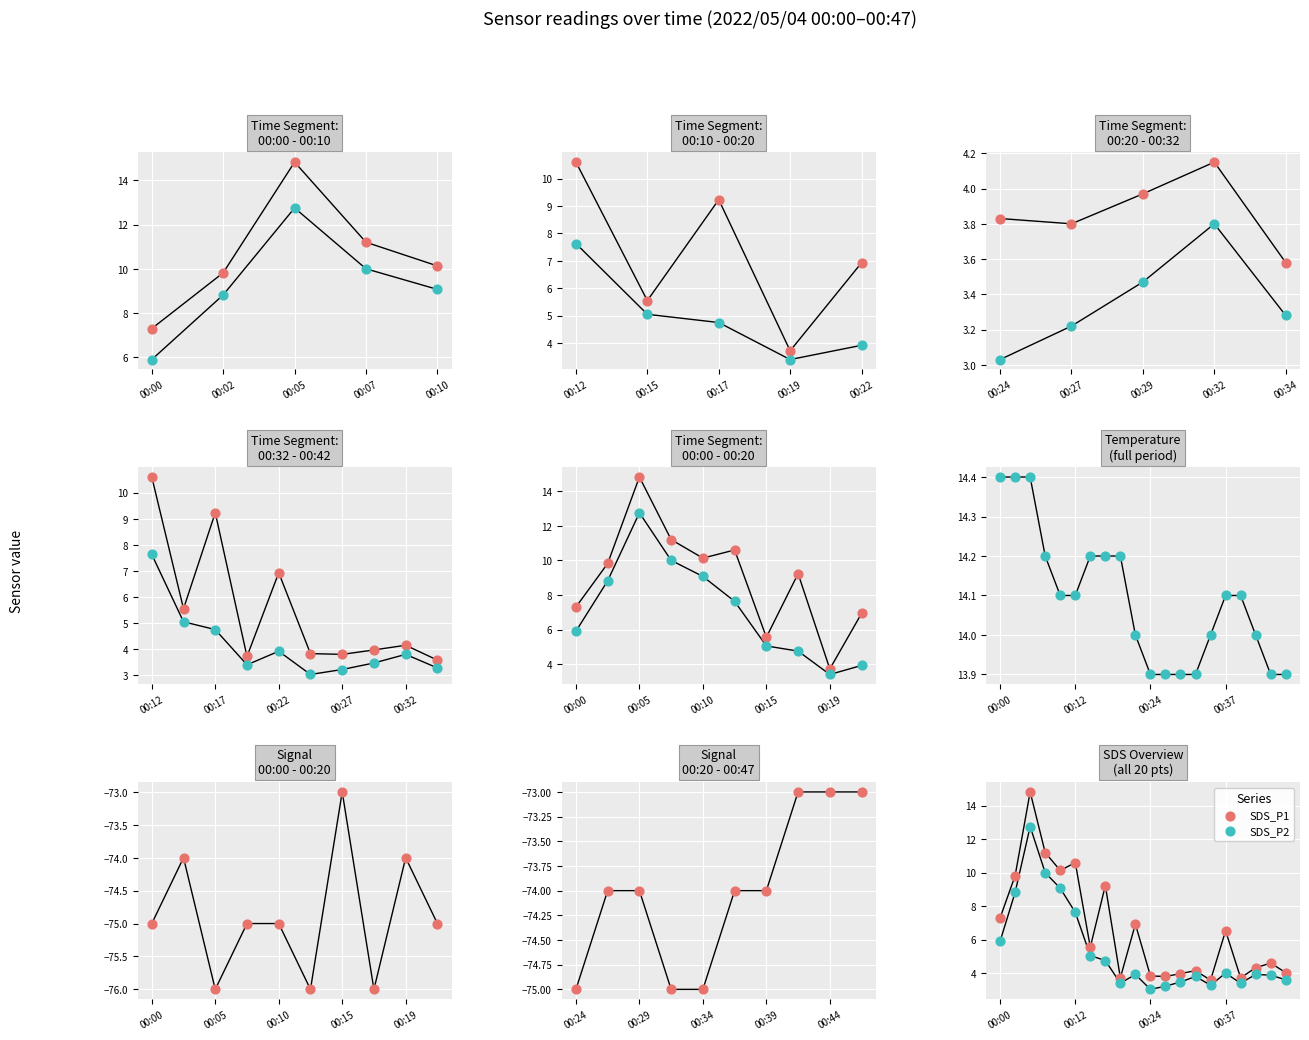

Which series contains the lowest Y value?

SDS_P2